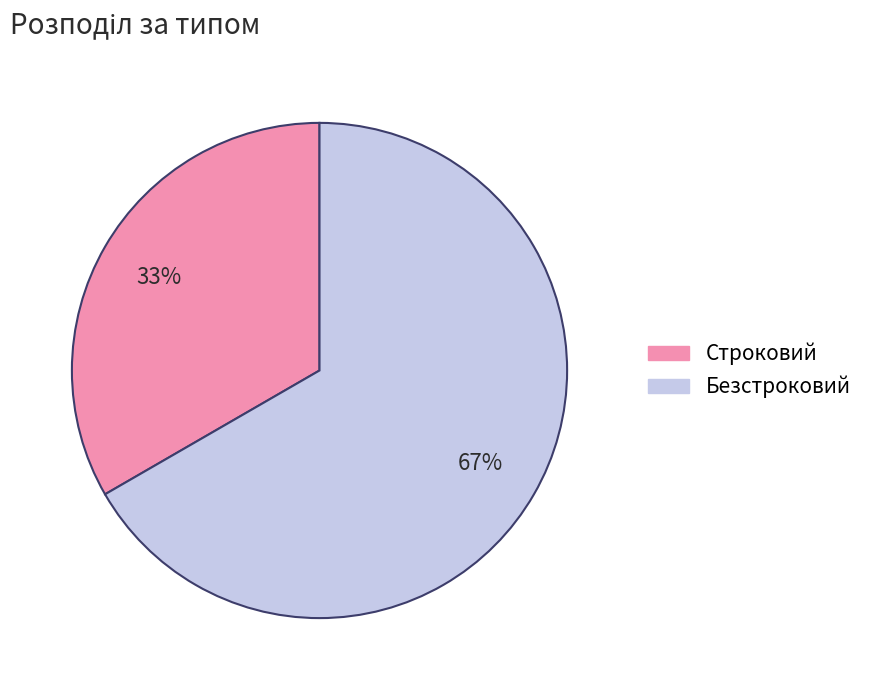

Is it true that Строковий is 22% of the pie?

False